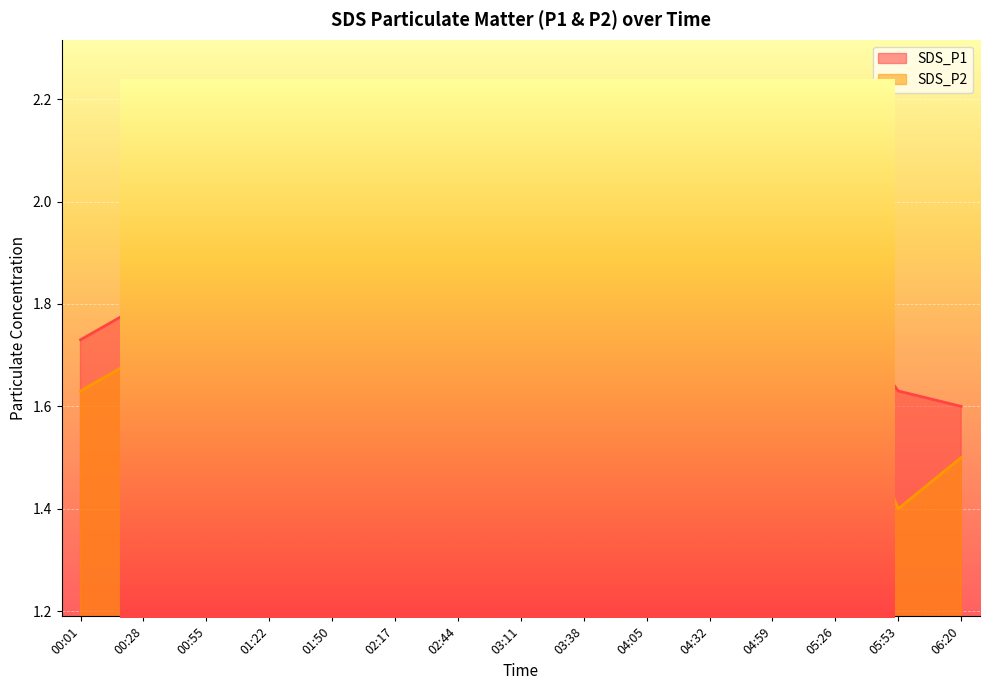

True or false: SDS_P2 and SDS_P1 cross at least once.

False